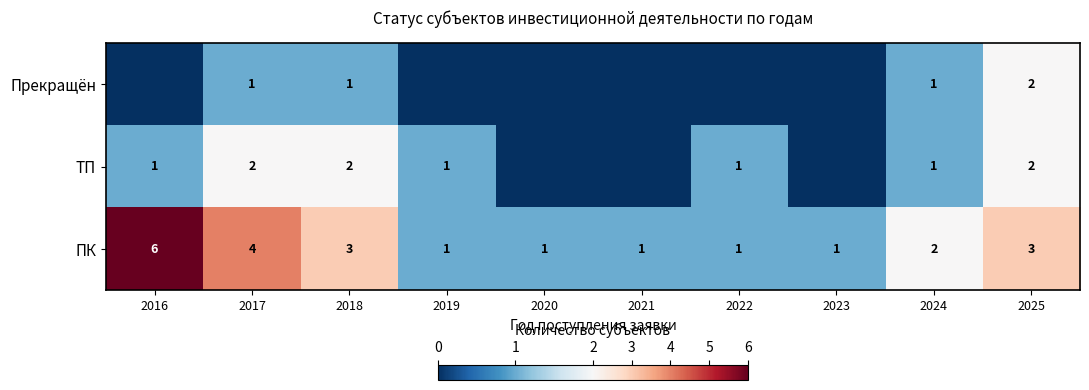

Rank the series at 2017 from highest to lowest value.

ПК, ТП, Прекращён